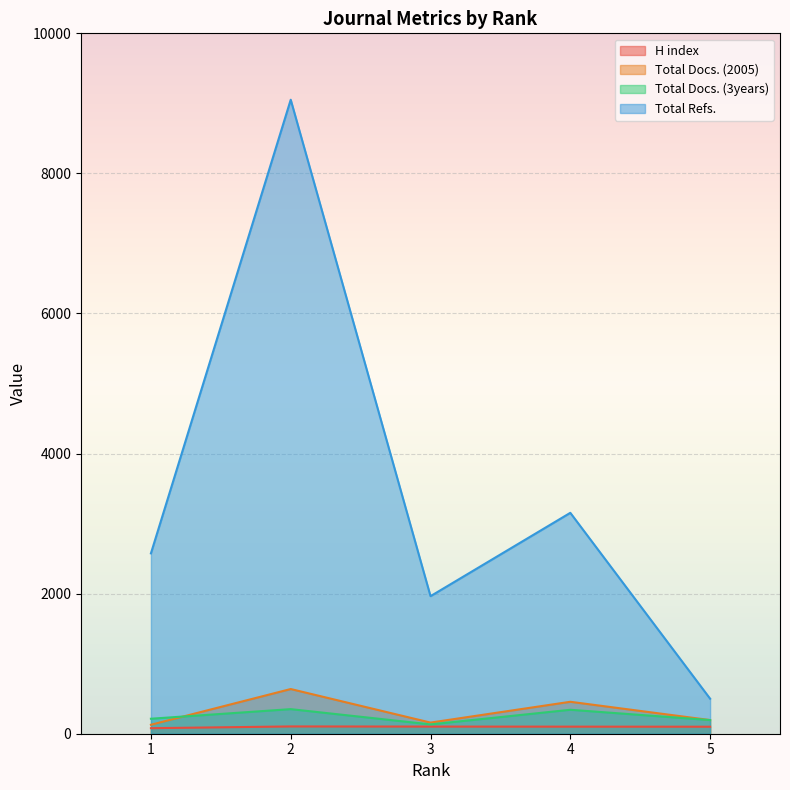

Which category has the highest value in the Total Refs. series?

2